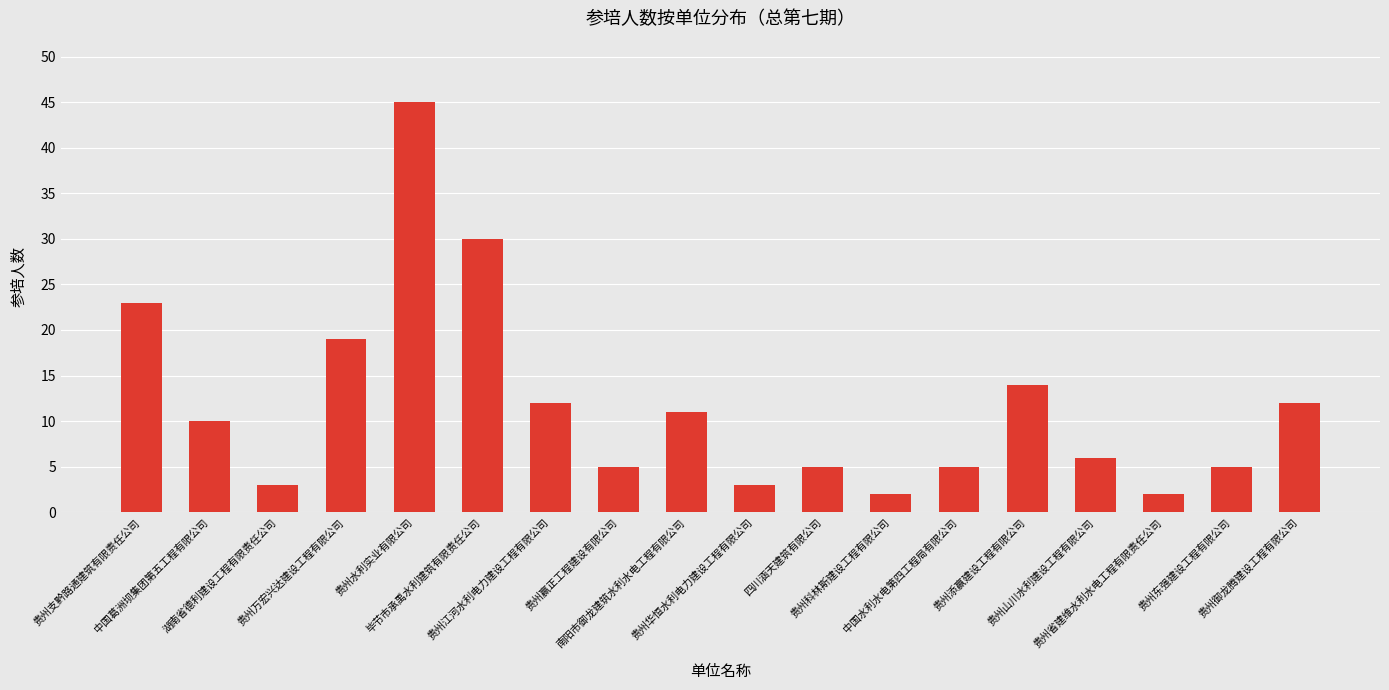

Reading left to right, what are all the values shown in this chart?

贵州支黔路通建筑有限责任公司=23	中国葛洲坝集团第五工程有限公司=10	湖南省德利建设工程有限责任公司=3	贵州万宏兴达建设工程有限公司=19	贵州水利实业有限公司=45	毕节市承禹水利建筑有限责任公司=30	贵州江河水利电力建设工程有限公司=12	贵州赢正工程建设有限公司=5	南阳市御龙建筑水利水电工程有限公司=11	贵州华恒水利电力建设工程有限公司=3	四川涵天建筑有限公司=5	贵州科林斯建设工程有限公司=2	中国水利水电第四工程局有限公司=5	贵州添赢建设工程有限公司=14	贵州山川水利建设工程有限公司=6	贵州省建维水利水电工程有限责任公司=2	贵州东强建设工程有限公司=5	贵州御龙腾建设工程有限公司=12